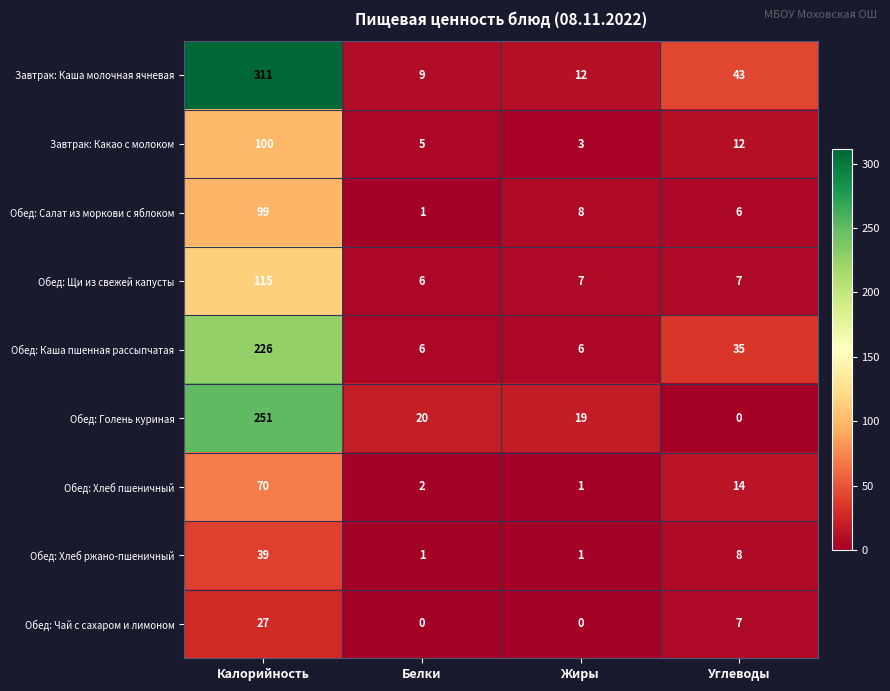

Which series has the largest total across all categories?

Завтрак: Каша молочная ячневая